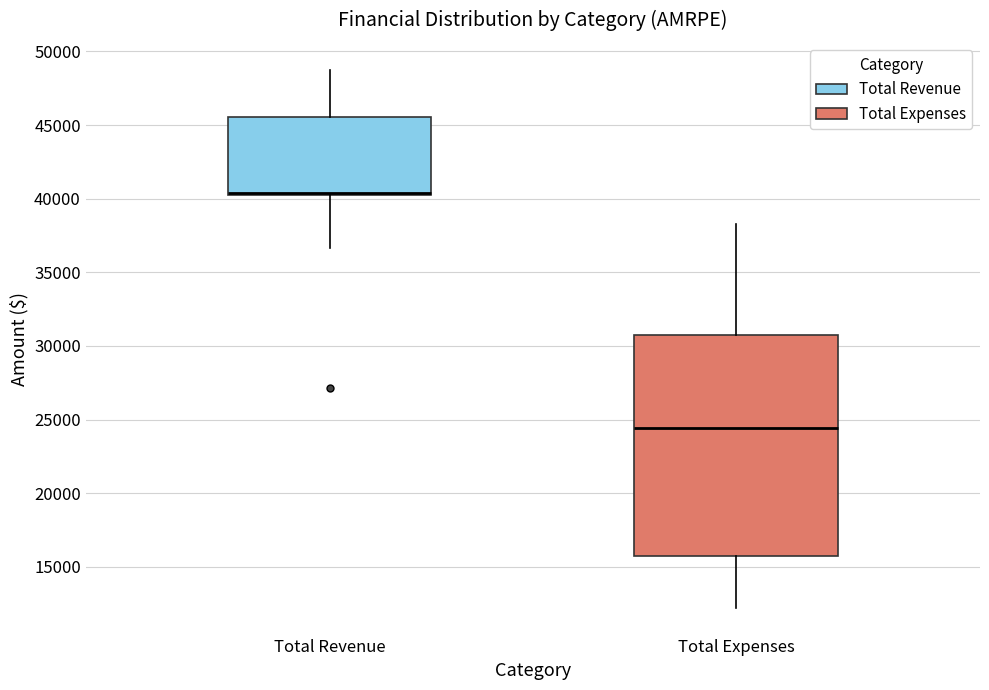

Reading left to right, transcribe this box plot: for each box, give where its median line is, the range the box spans, and where its two whiskers end, as read against the y-axis. The values are not printed on the chart, so give them approximately, as read against the axis.

Total Revenue: median 40500 (drawn on the box's lower edge), box 40500 to 45500, whiskers 36500 to 49000
Total Expenses: median 24500, box 15500 to 30500, whiskers 12000 to 38500